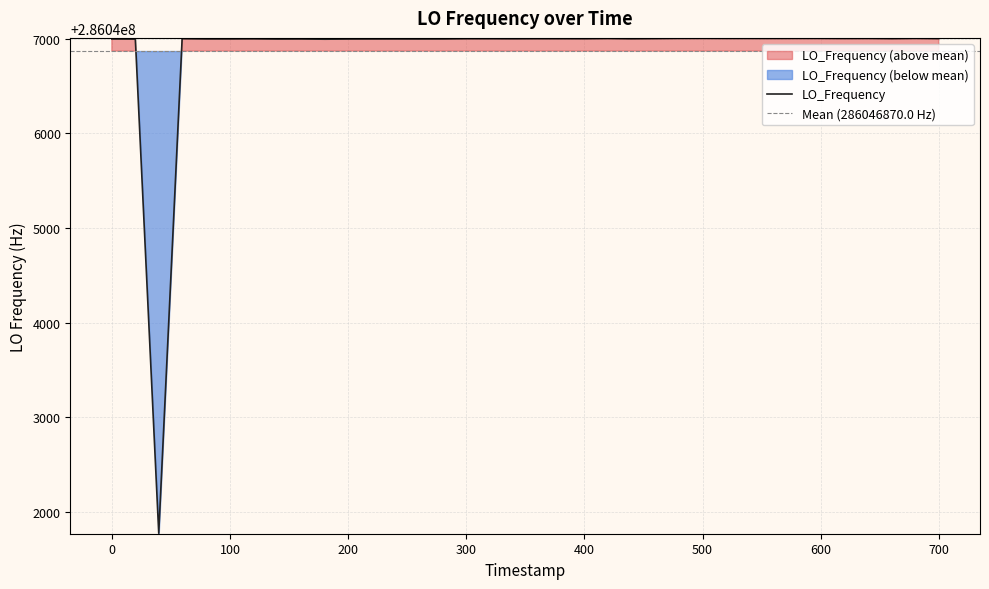

What is the minimum value shown in the chart?

286041774.3